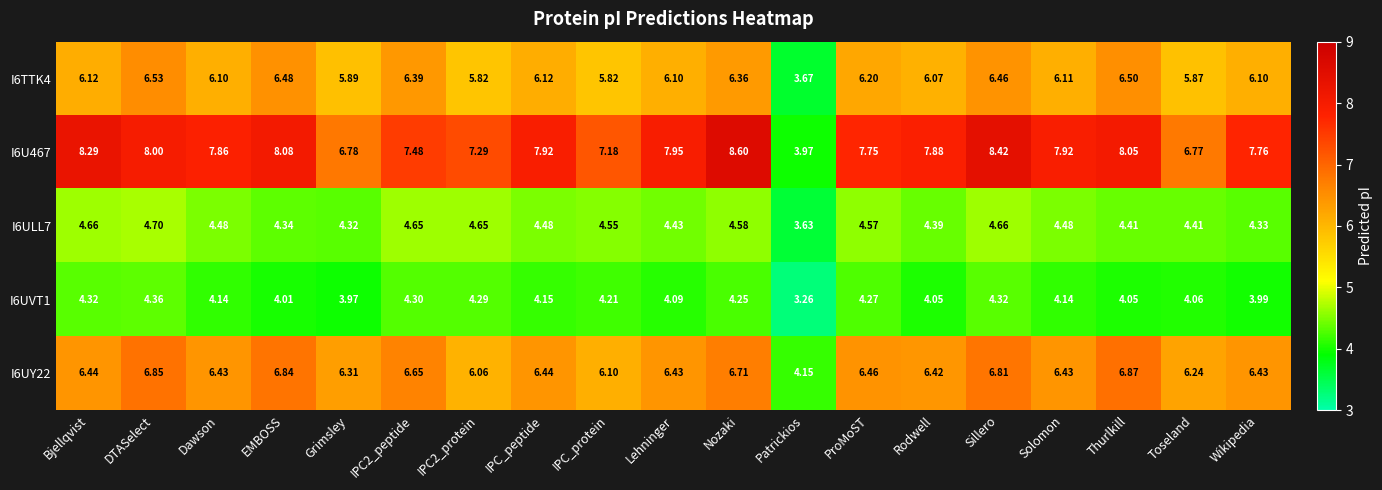

At which label does I6ULL7 reach its peak?

DTASelect